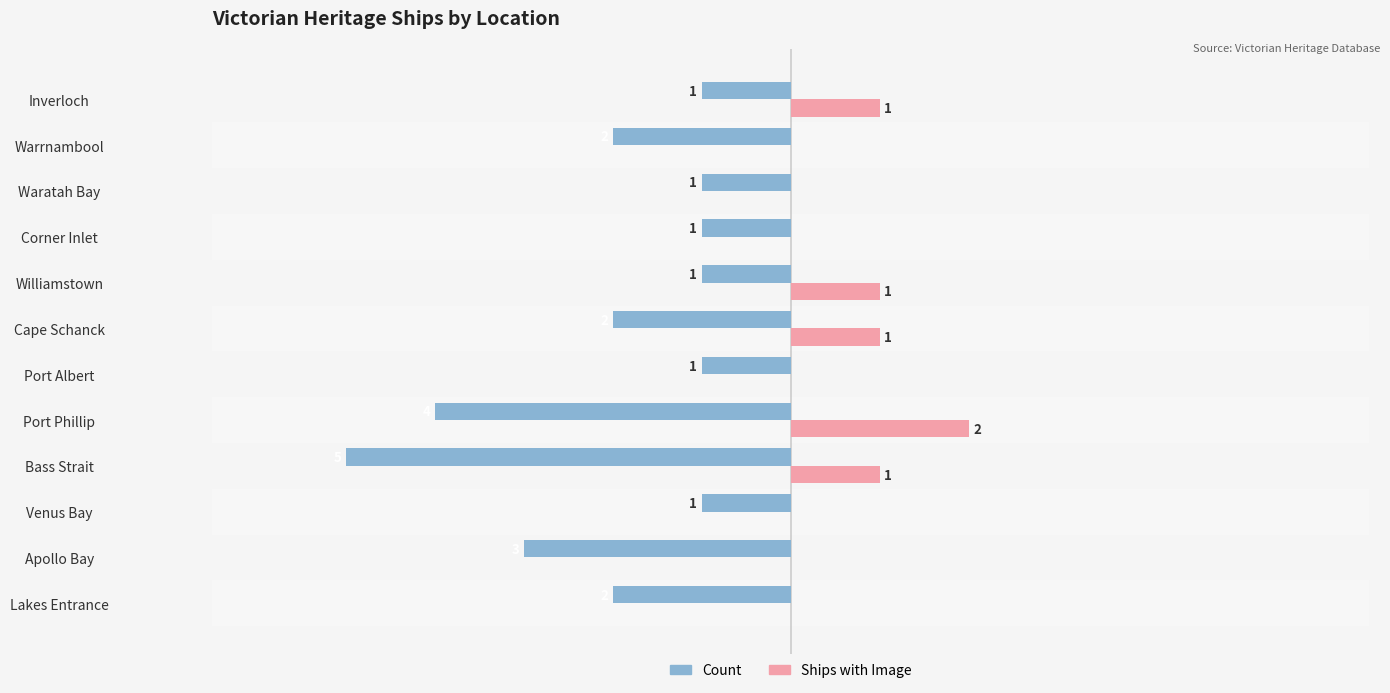

Which label corresponds to the largest value in the chart?

Port Phillip